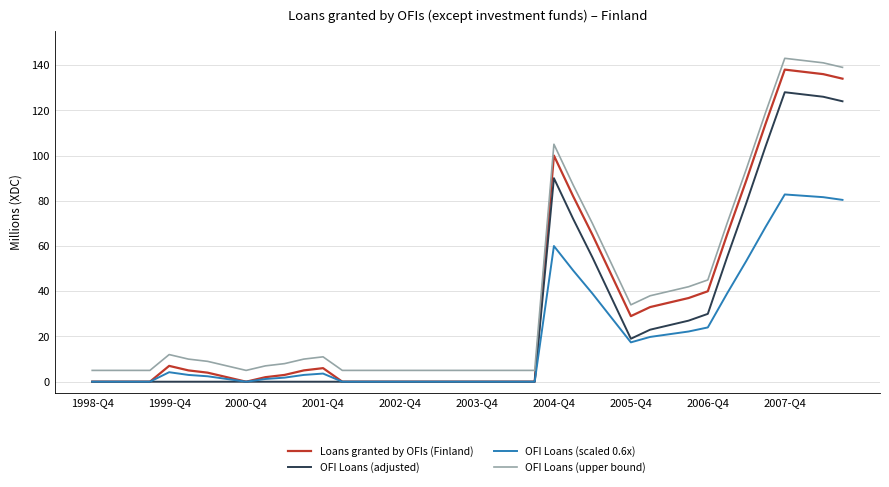

Is this an area chart (filled region under the line)?

No